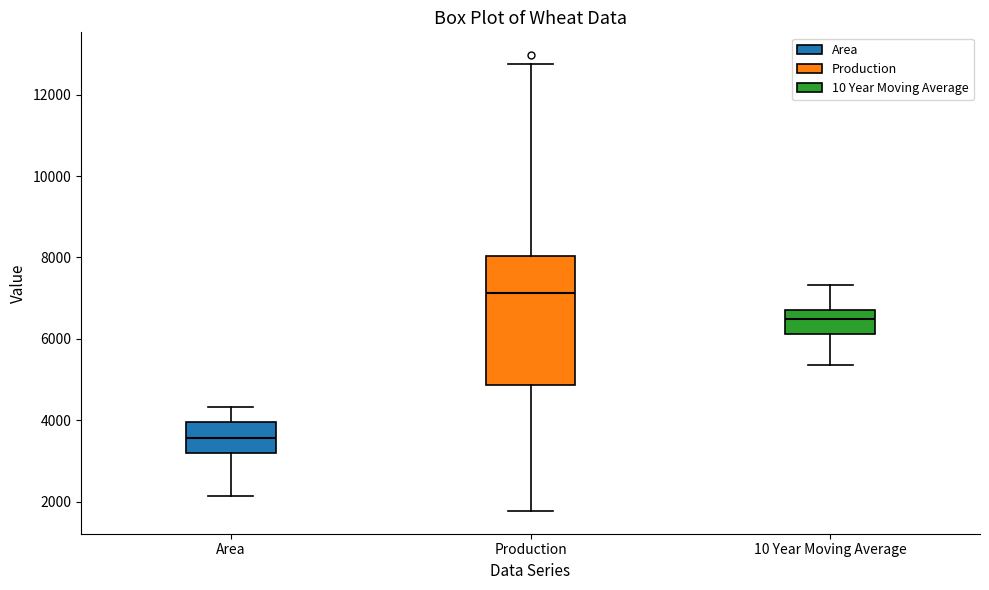

Which box's median line is the highest?

Production